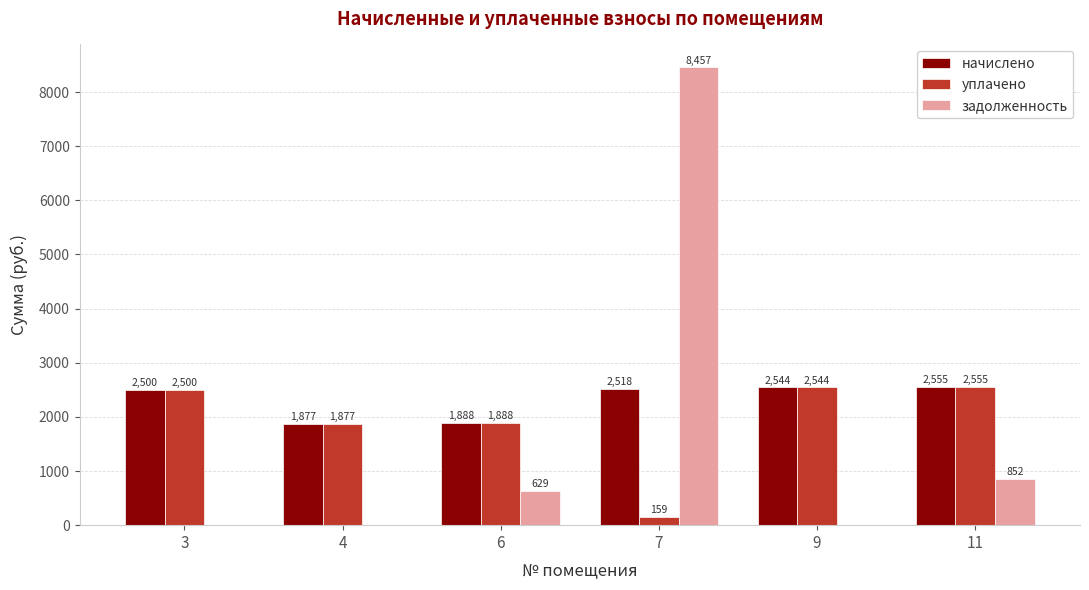

What value does the уплачено series have at 4?

1876.7